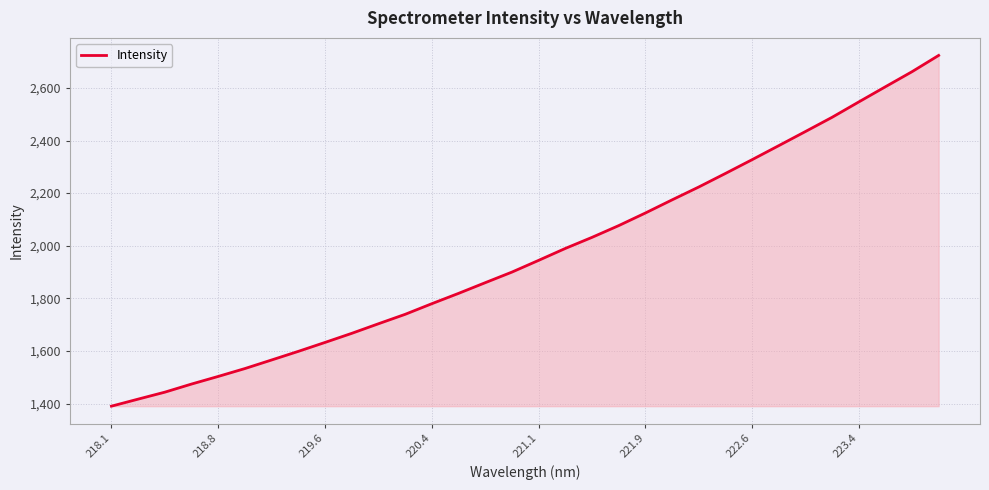

What is the difference between the maximum and minimum values?

1333.7